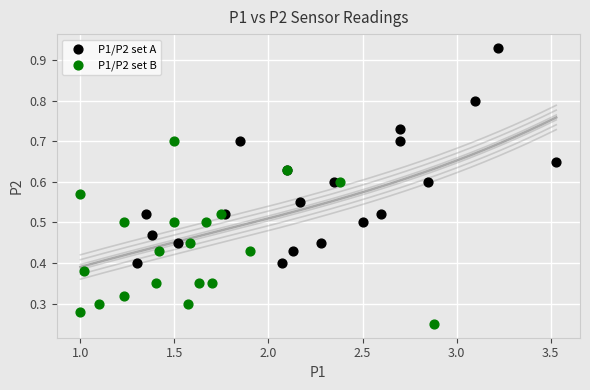

Which series contains the highest Y value?

P1/P2 set A